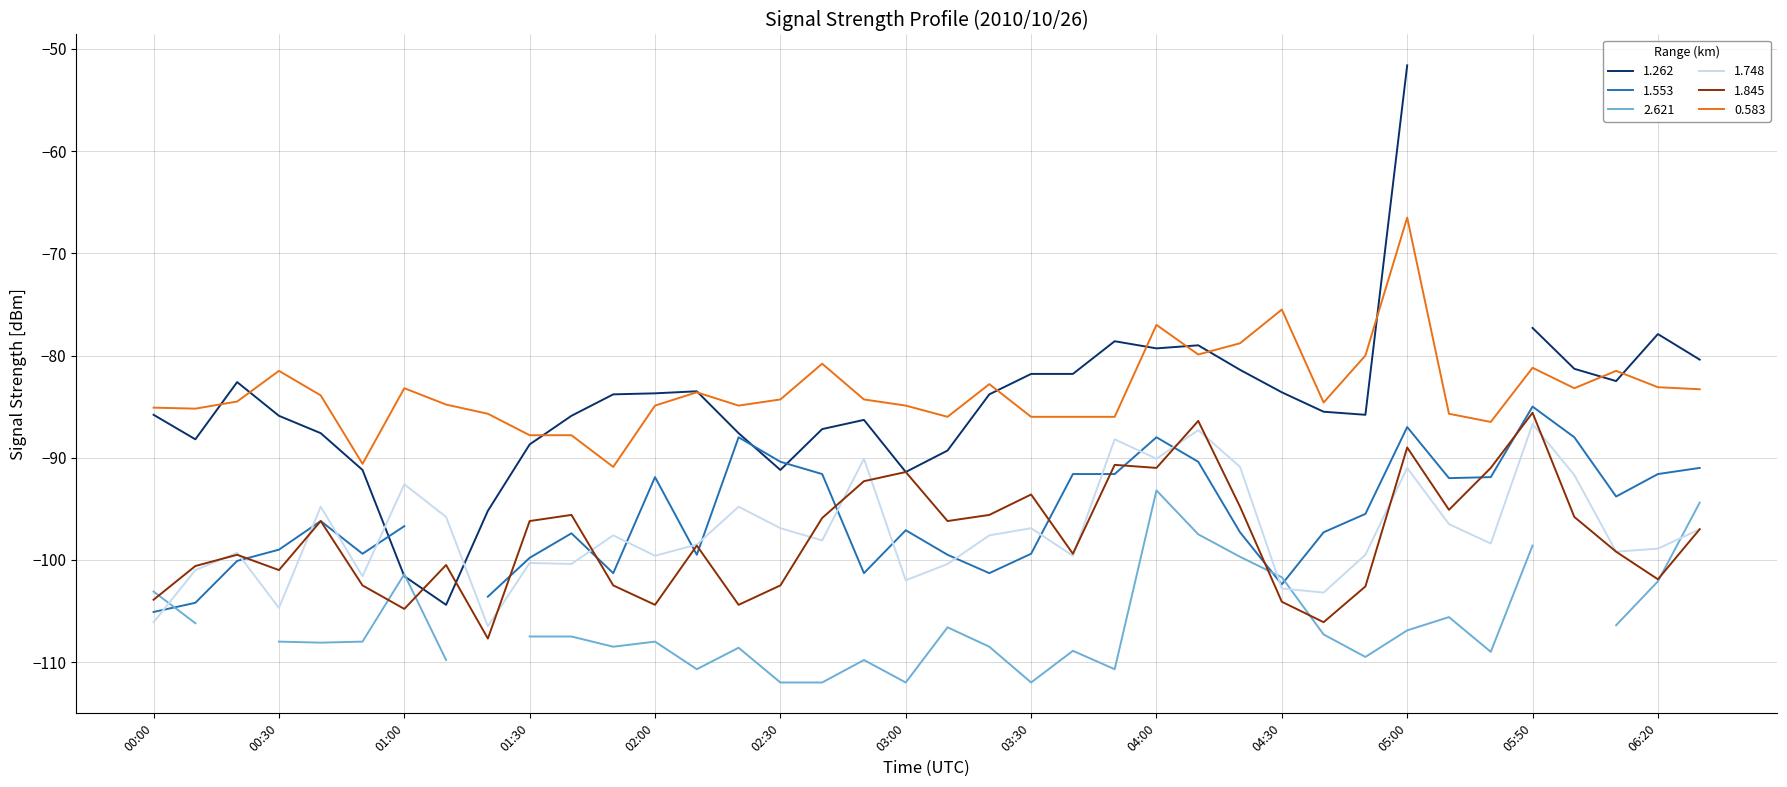

In 1.845, how many points are lower than both neighbors (excluding endpoints)?

11